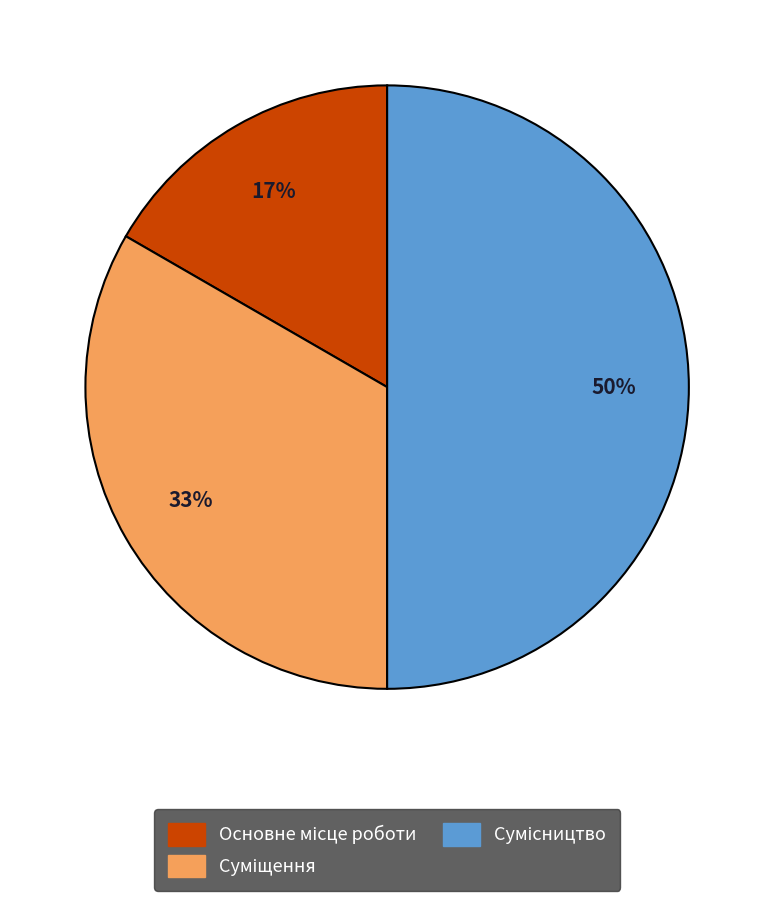

To the nearest percent, what is the average slice percentage?

33%